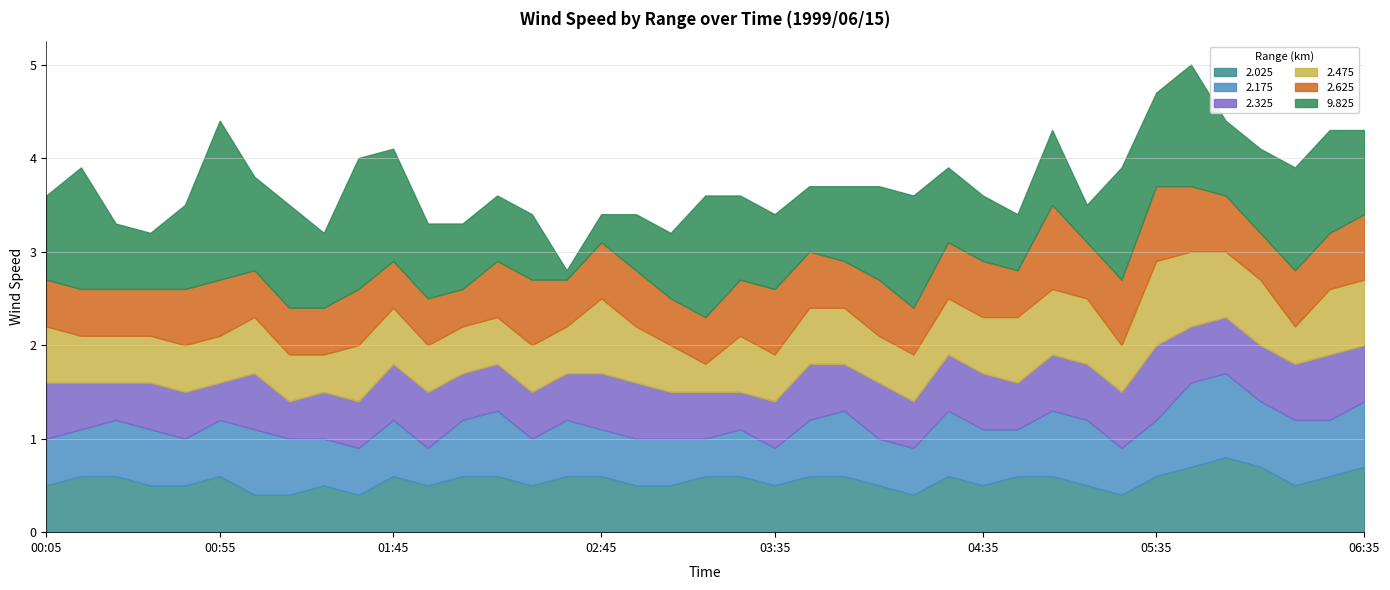

Which category has the lowest value across all series?

1999/06/15 02:35